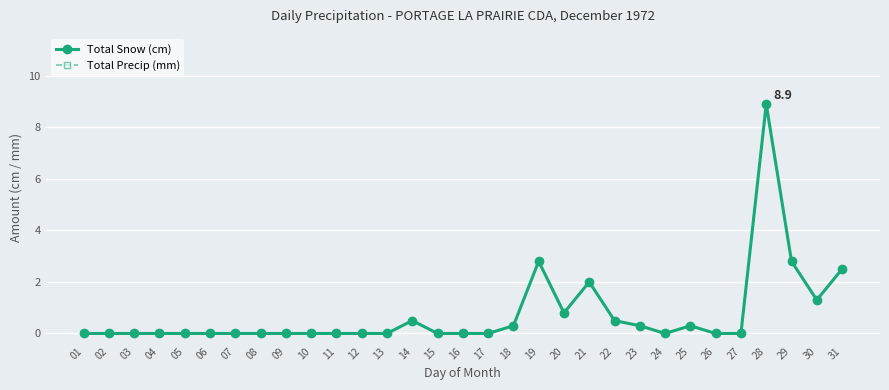

How many data points in Total Snow (cm) are above 0?

12